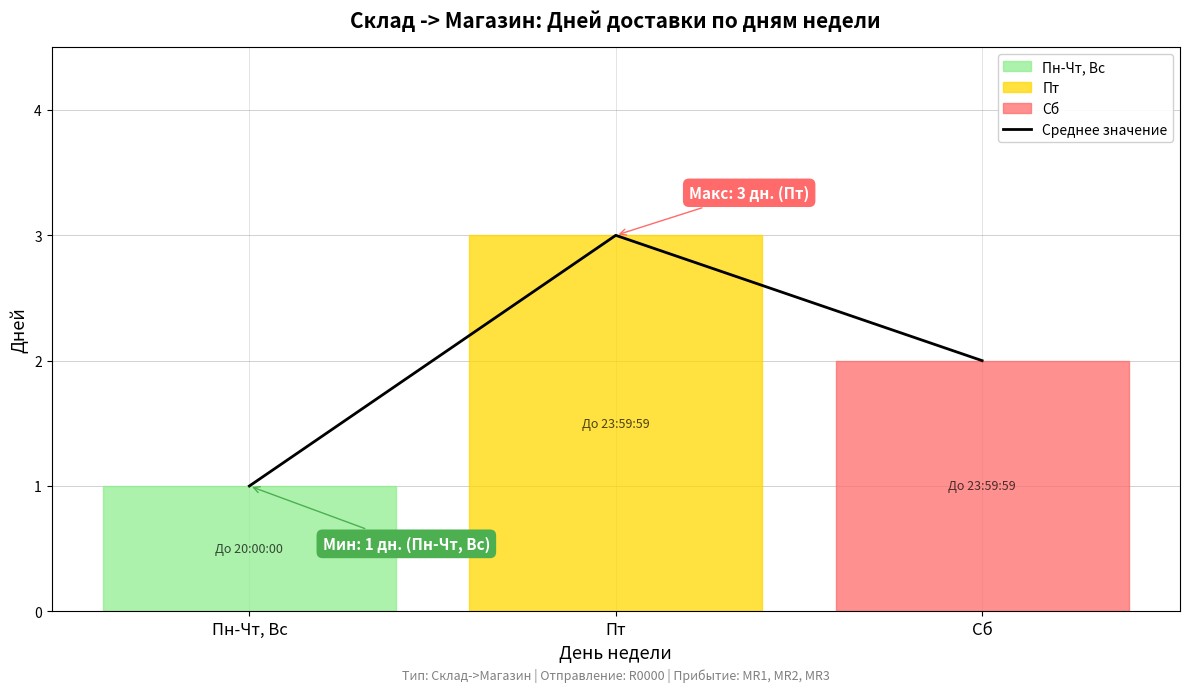

What is the label of the 2nd point from the left?

Пт